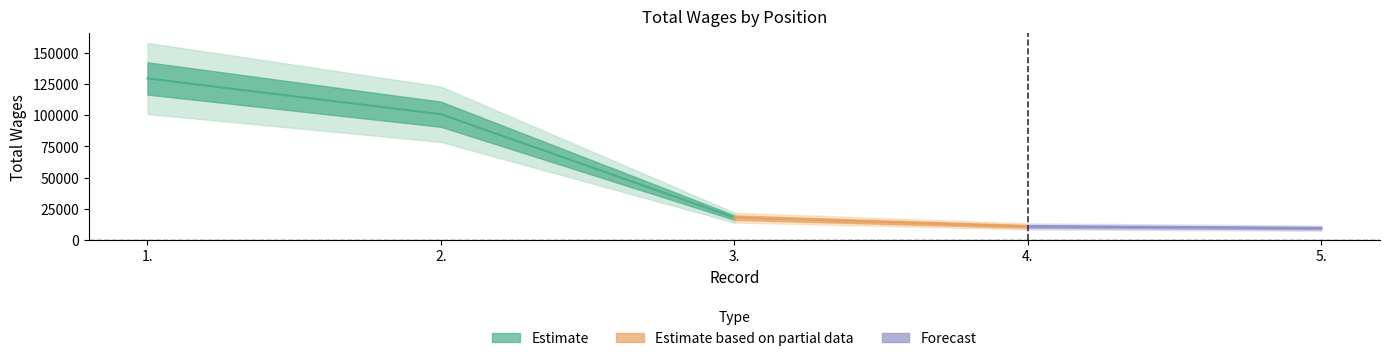

What is the ratio of the value at 1. to the value at 3.?

7.2